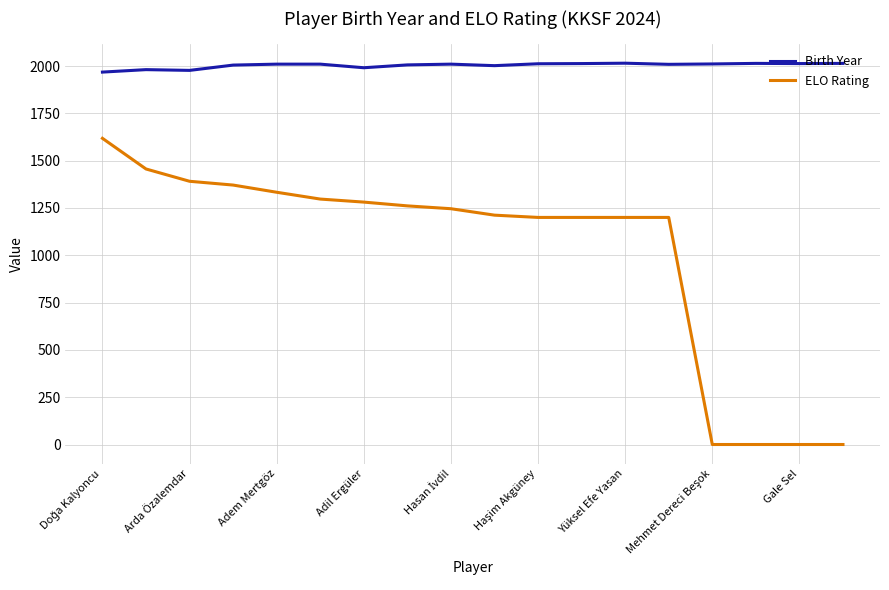

True or false: ELO Rating and Birth Year cross at least once.

False